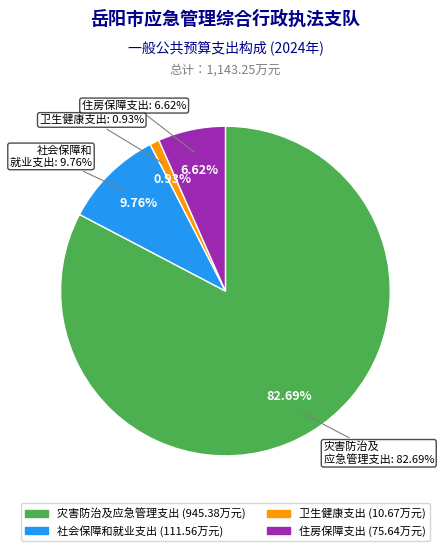

What percentage is the 住房保障支出 slice, to the nearest percent?

7%